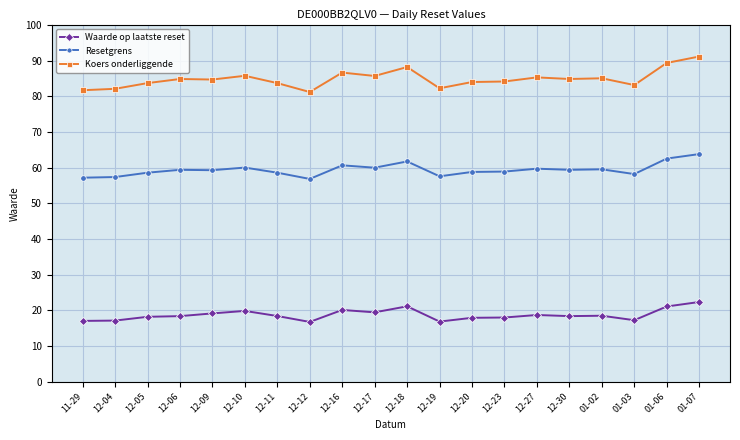

What is the lowest value of the Koers onderliggende series?

81.2